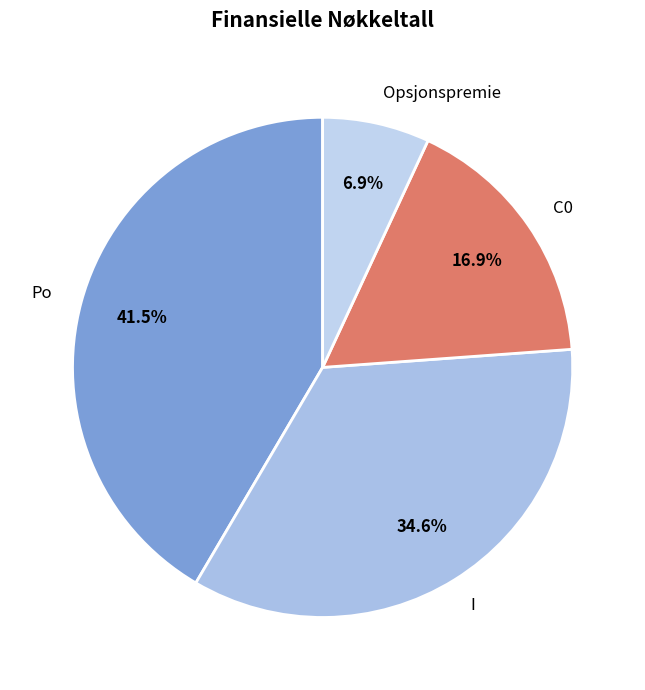

Is it true that Opsjonspremie is 7% of the pie?

True